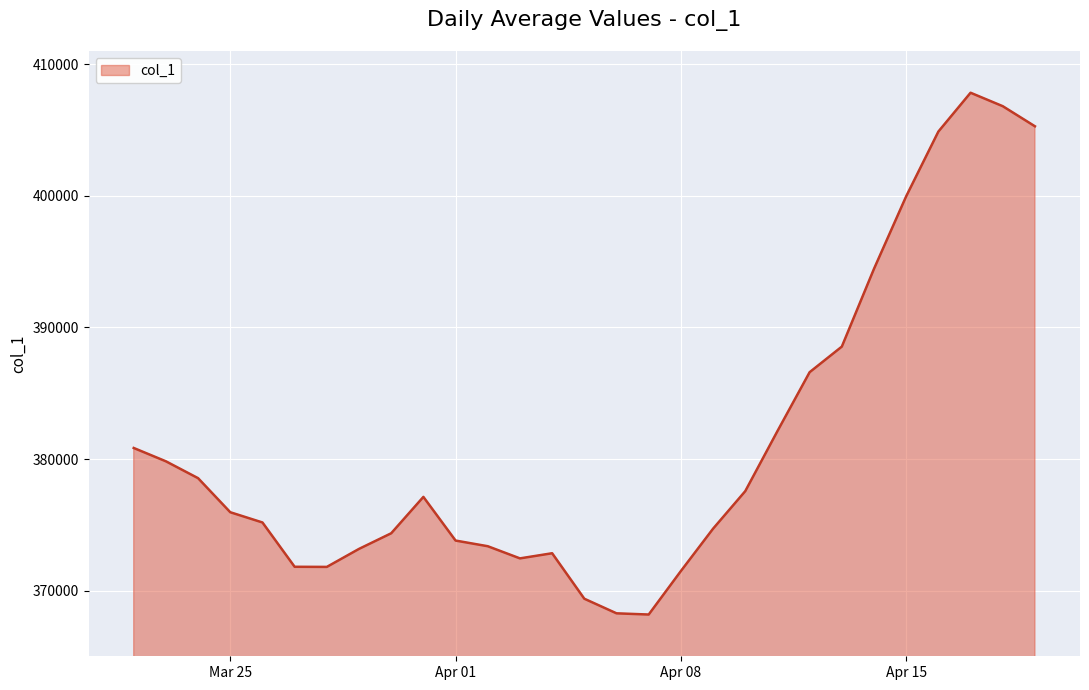

What is the maximum value shown in the chart?

407846.6